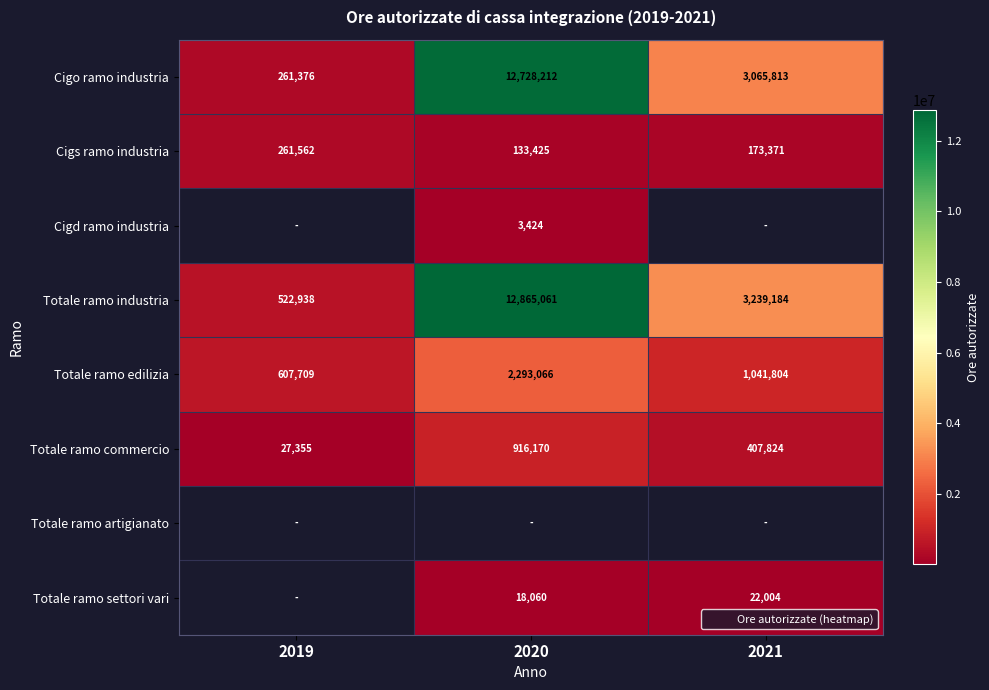

Between 2021 and 2020, which is larger?

2020